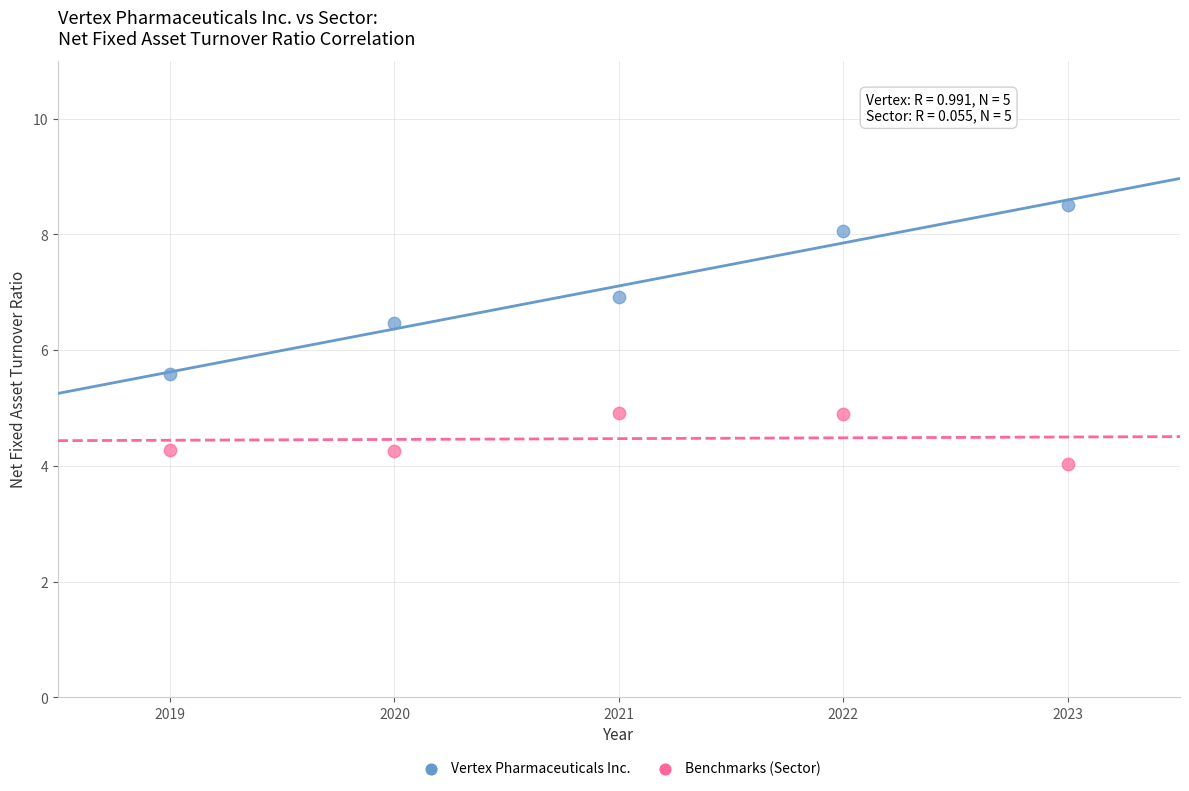

Across all data points, what is the range of Y values (max minus min)?

4.5